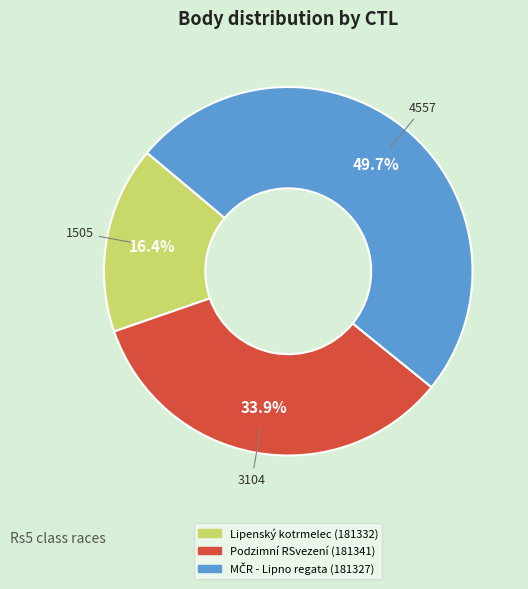

What is the ratio of the value at Podzimní RSvezení (181341) to the value at Lipenský kotrmelec (181332)?

2.1